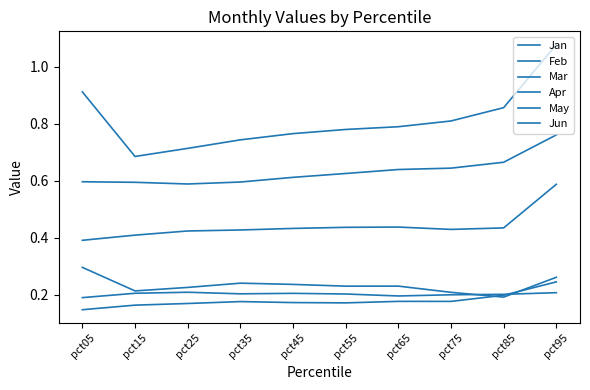

At which category does the chart reach its minimum across all series?

pct05